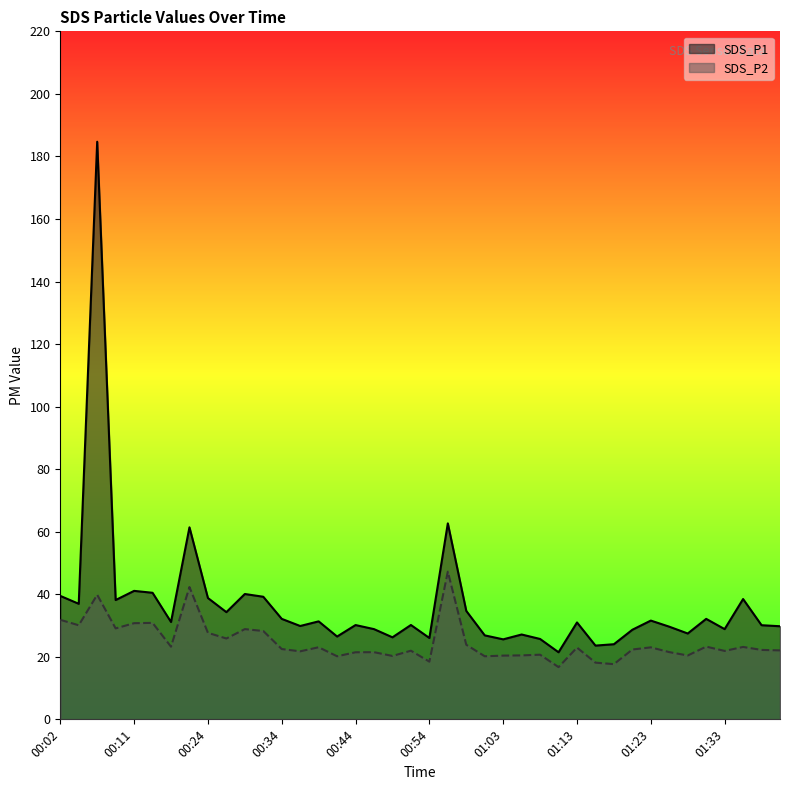

How many data points in SDS_P2 are above 22?

23